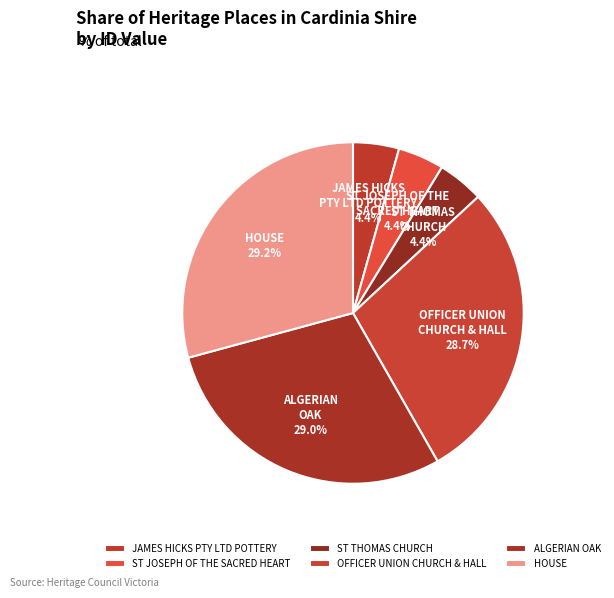

Is the sum of OFFICER UNION CHURCH & HALL and ST JOSEPH OF THE SACRED HEART greater than half?

No